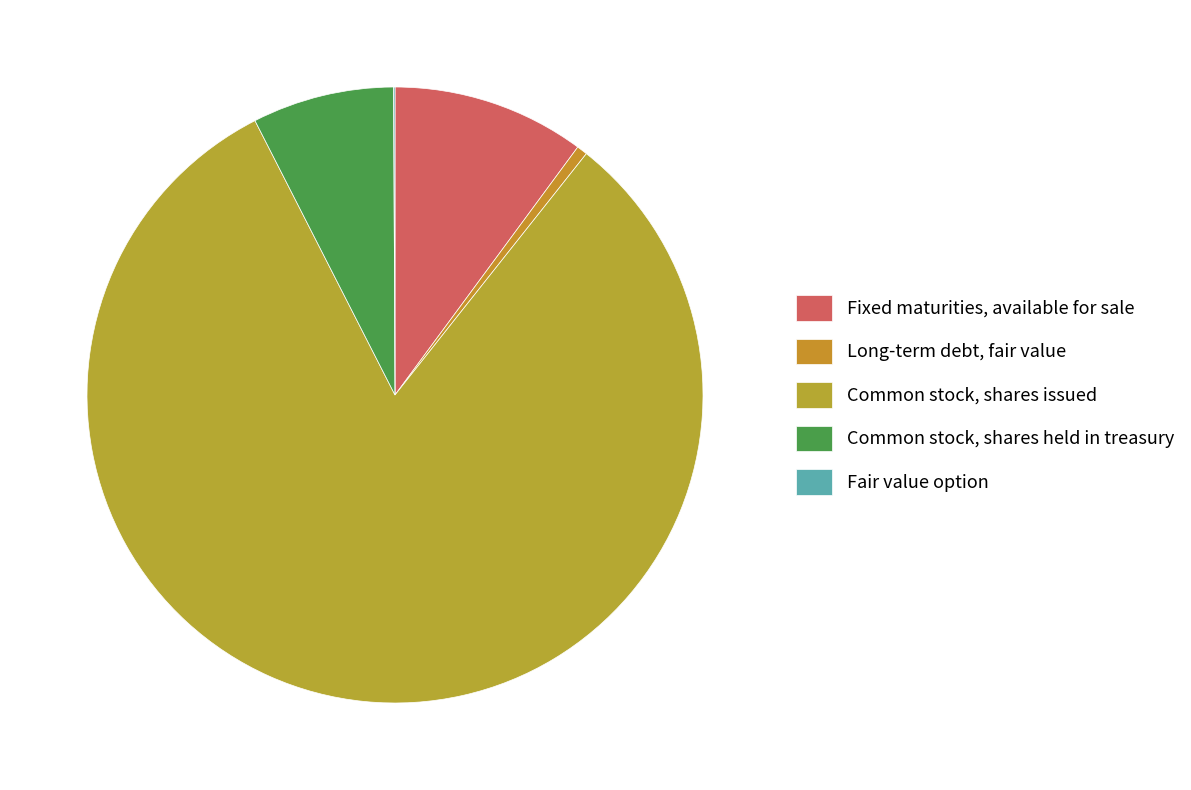

Combined, do Common stock, shares issued and Long-term debt, fair value account for over 50%?

Yes